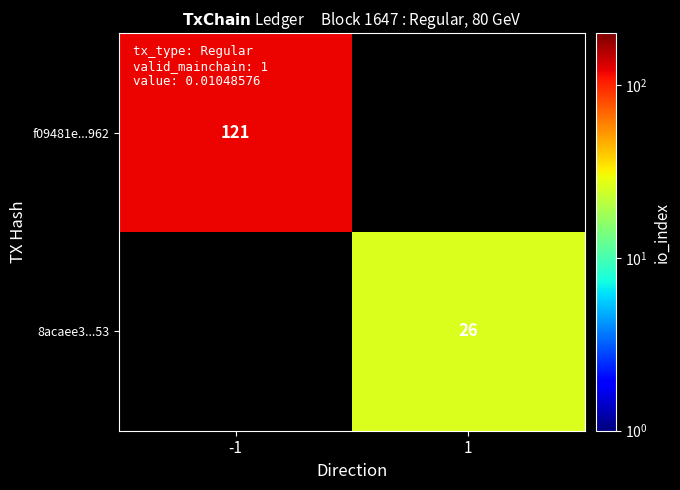

The value of f09481e...962 at -1 is 167.9. True or false?

False